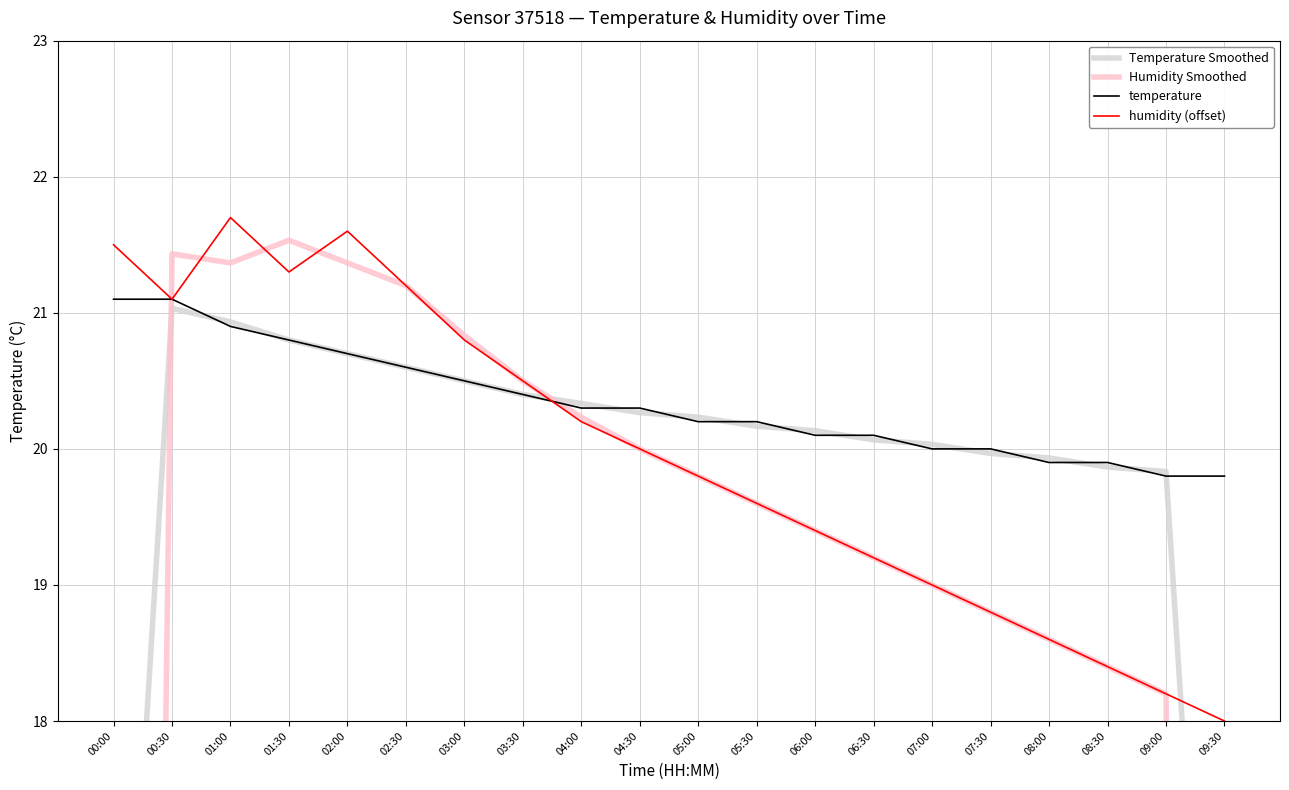

At which label does Temperature Smoothed reach its peak?

00:30